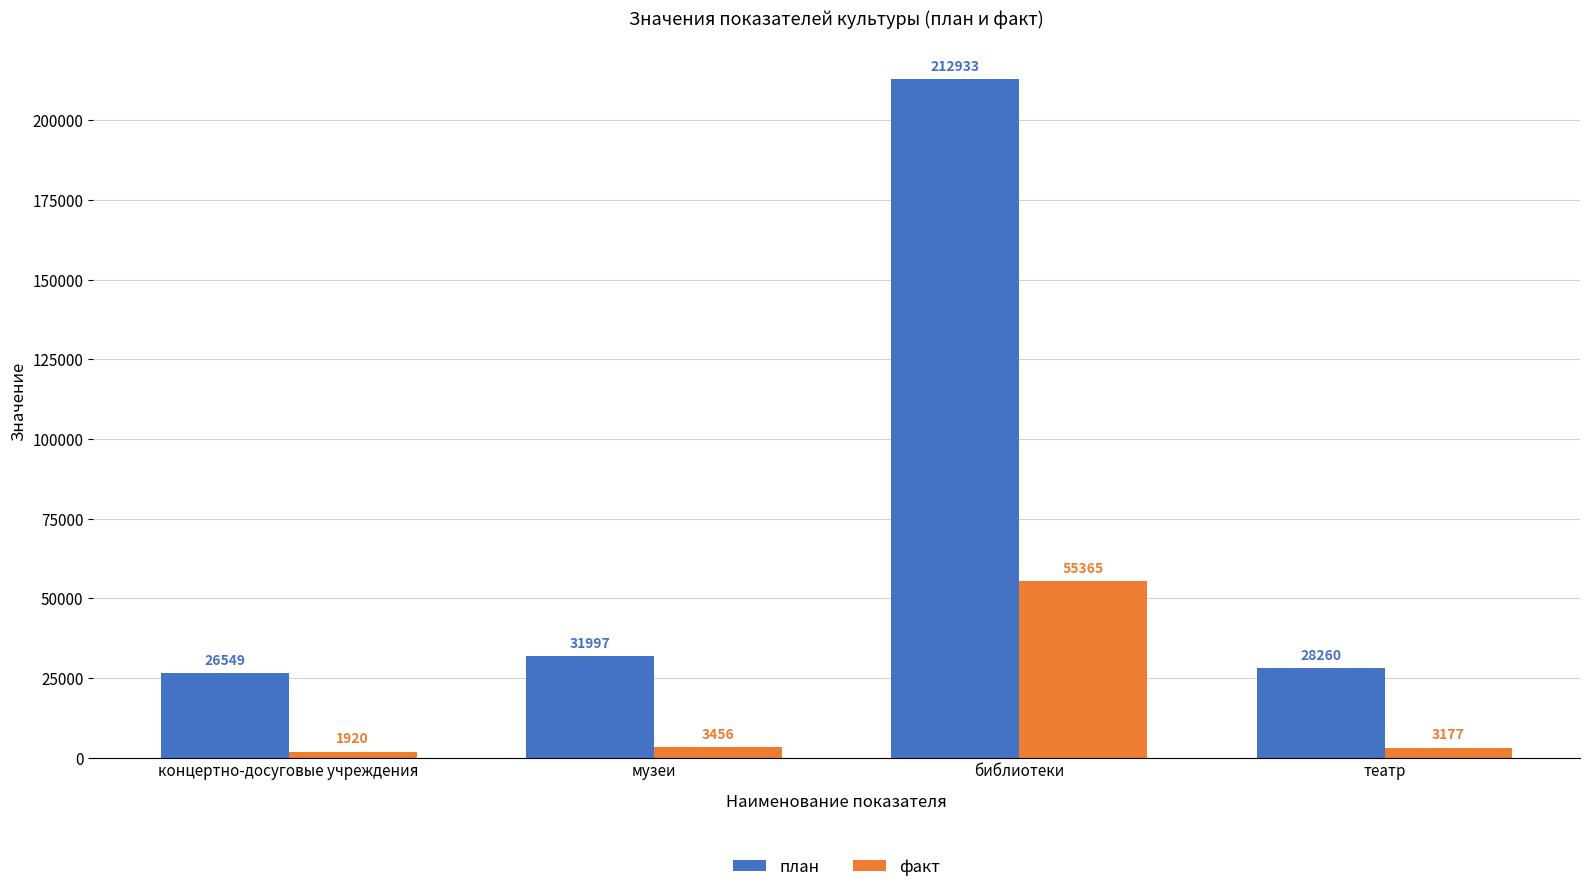

Does the chart contain stacked bars?

No